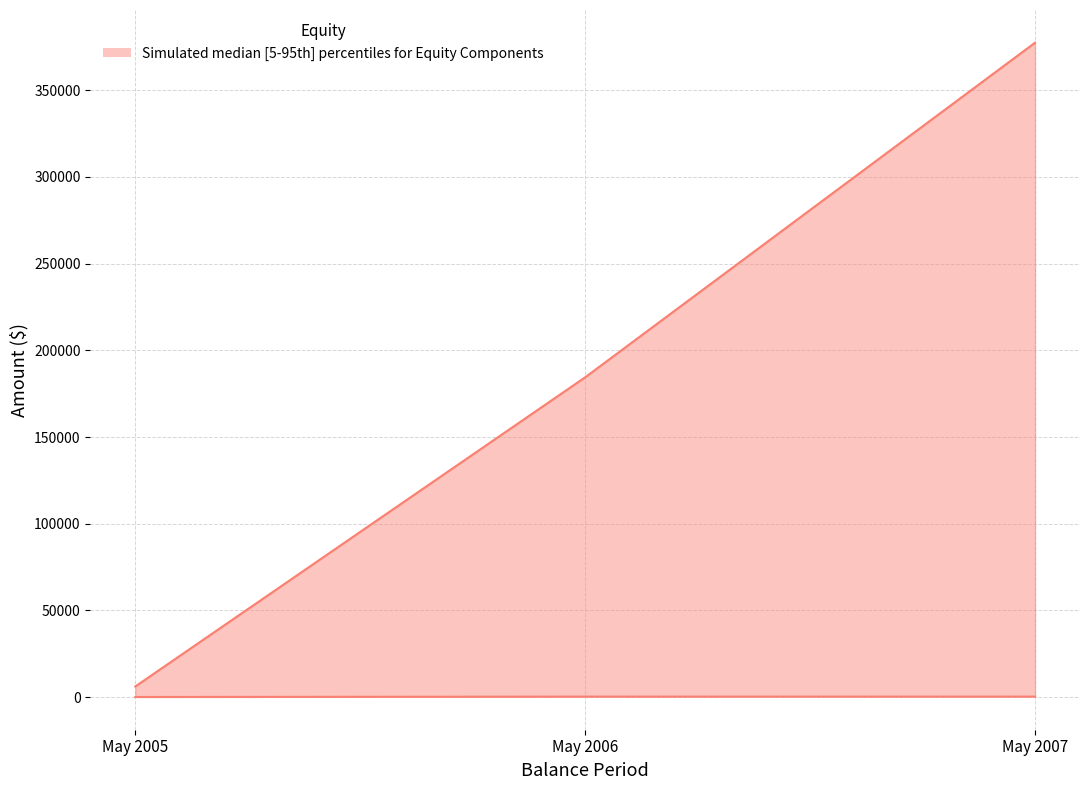

True or false: Common Stock has more than 1 interior local peaks.

False